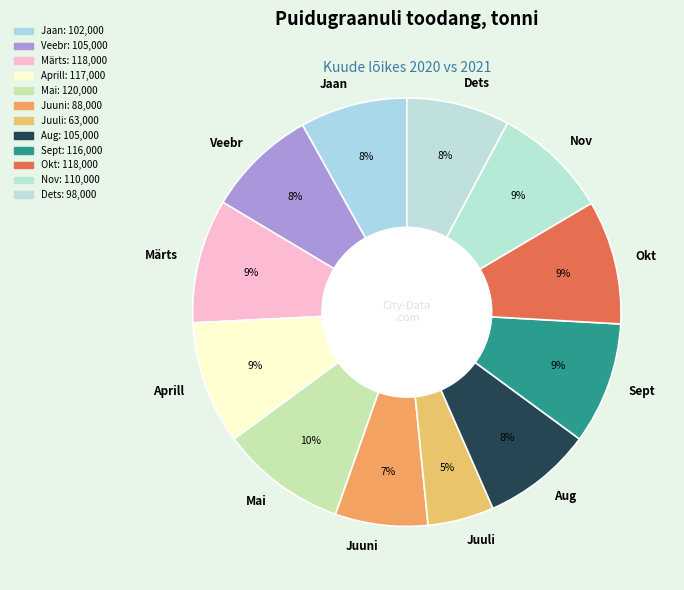

Is there any slice that represents more than half of the pie?

No